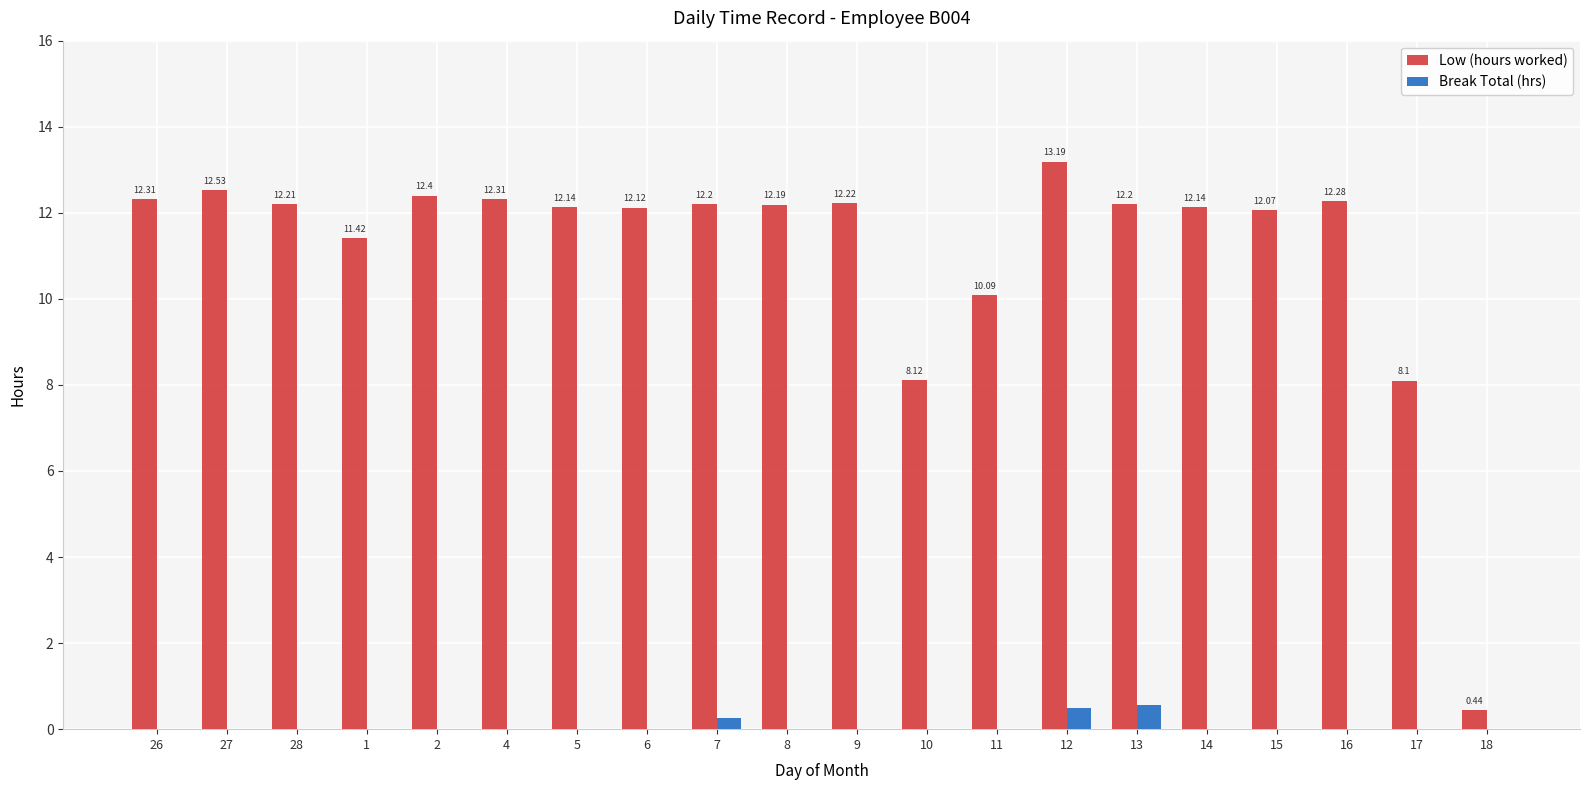

Which series has the widest spread of values?

Low (hours worked)